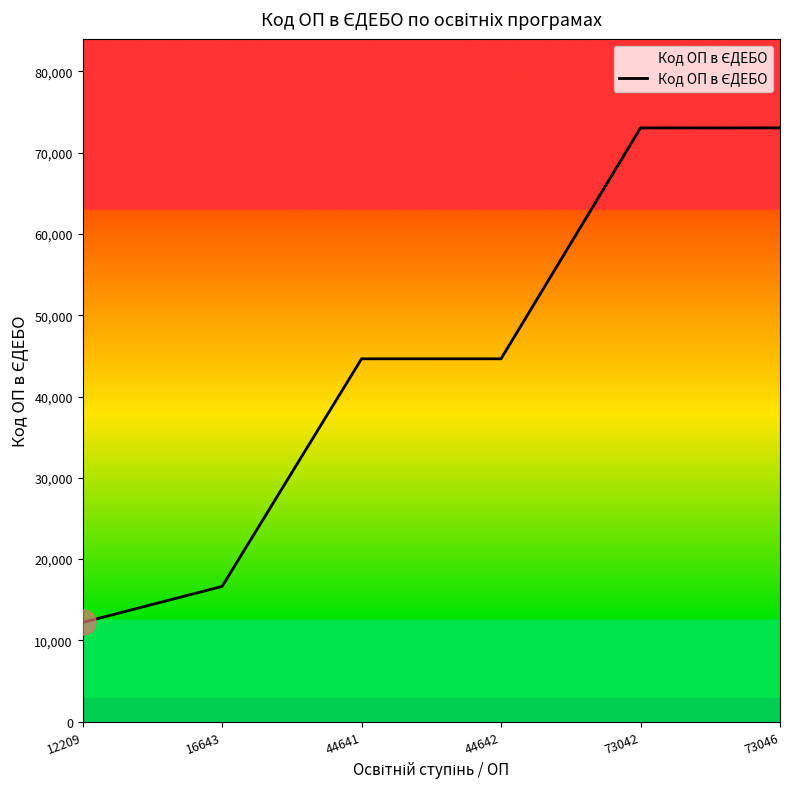

At which category does the chart reach its minimum across all series?

12209